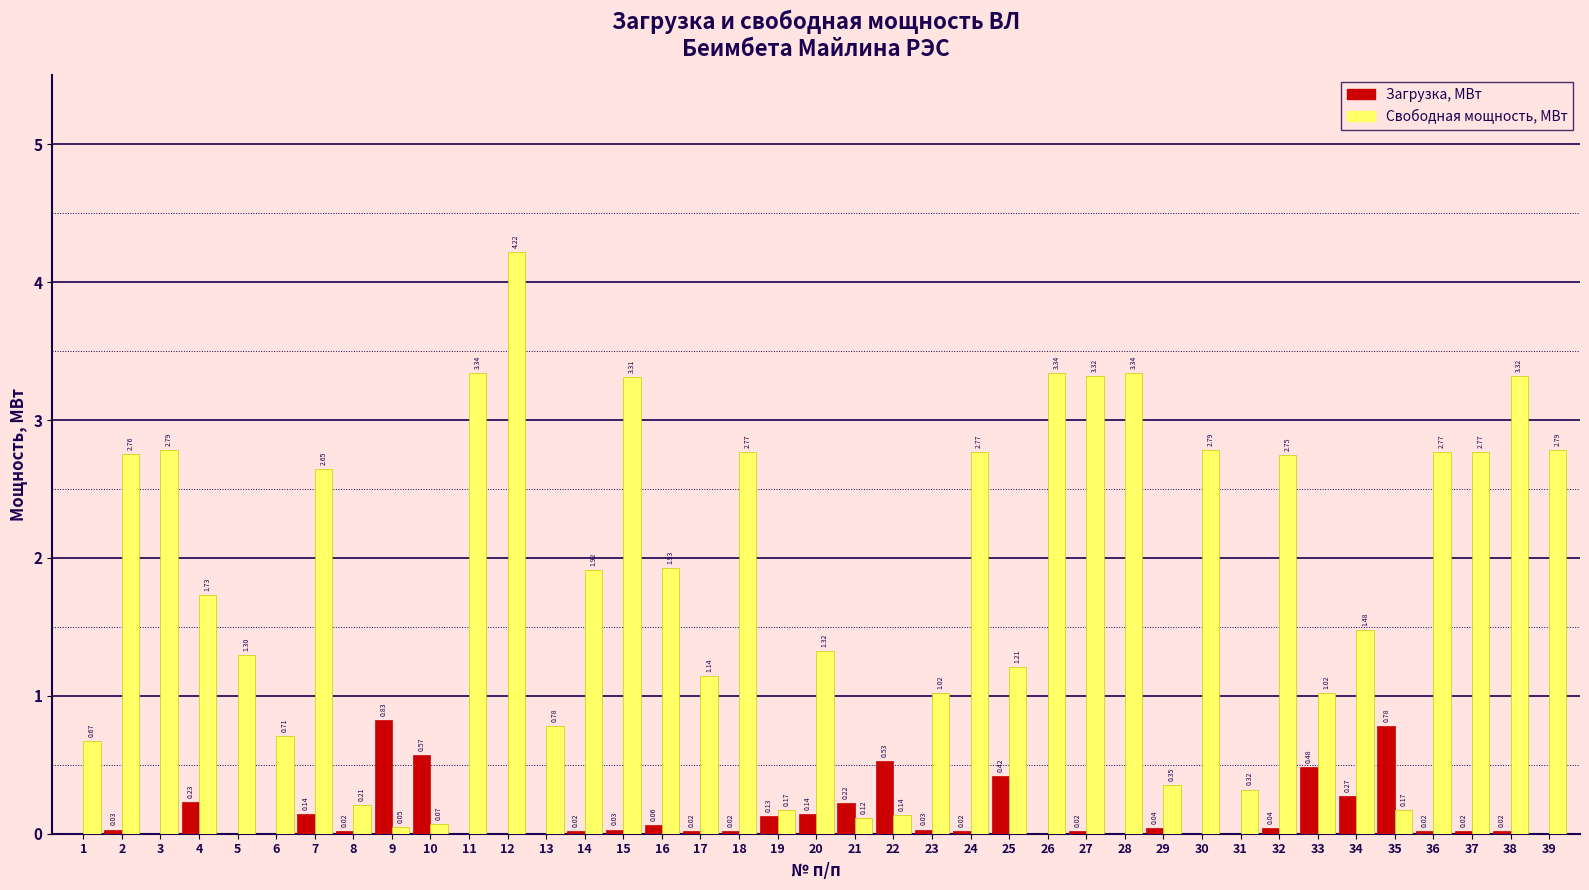

At which category is the sum across all series the highest?

12